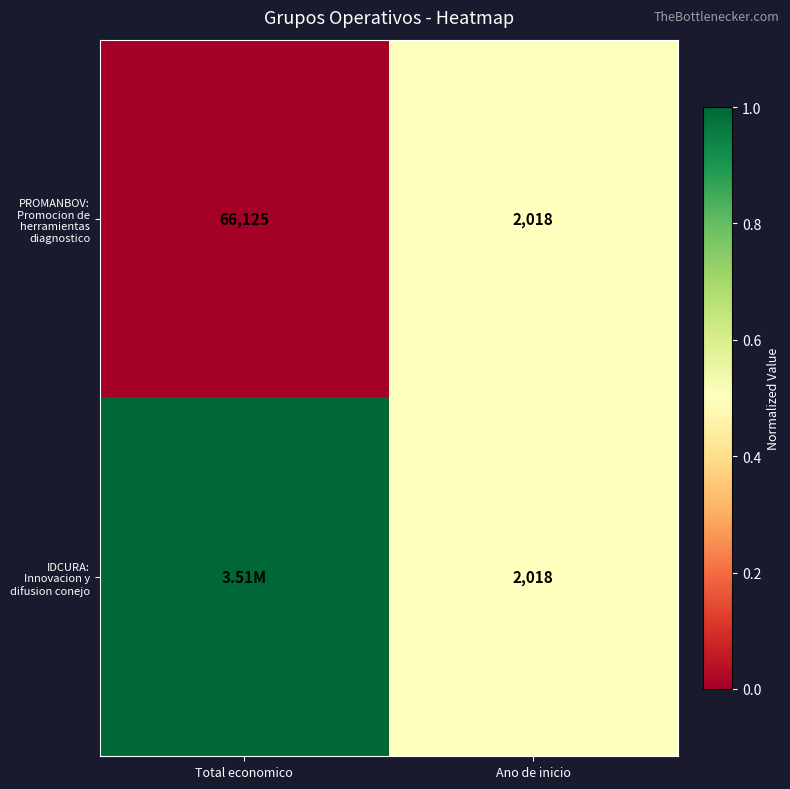

What is the average value of the PROMANBOV: Promocion de herramientas diagnostico series?

34072